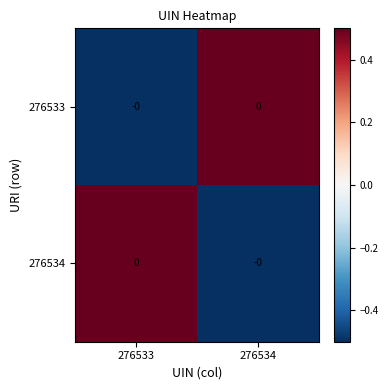

How many data points in 276534 are less than 0?

1